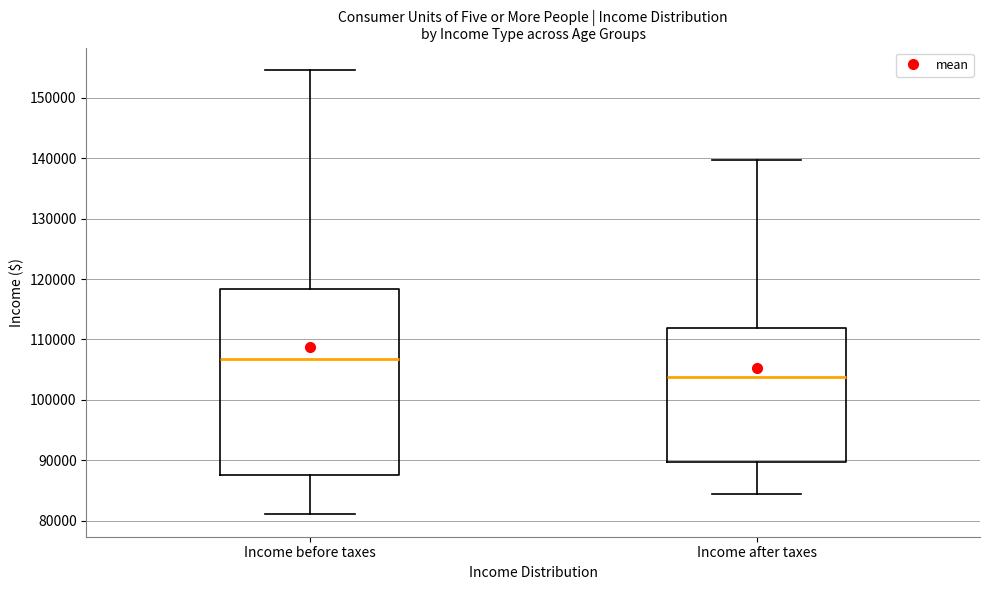

Which box is the tallest, from its lower edge to its upper edge?

Income before taxes